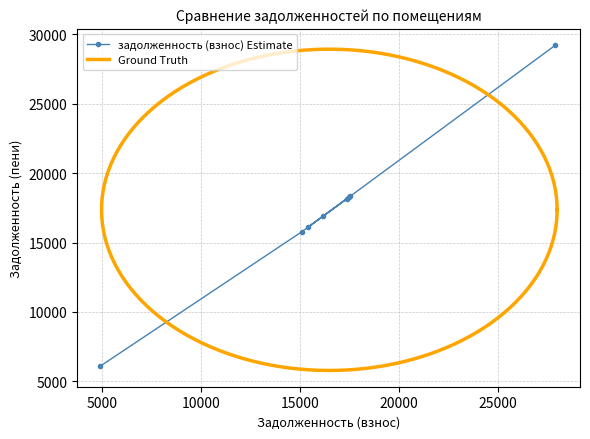

What is the value of the задолженность (взнос) Estimate point at the 3rd from the left?

16121.2